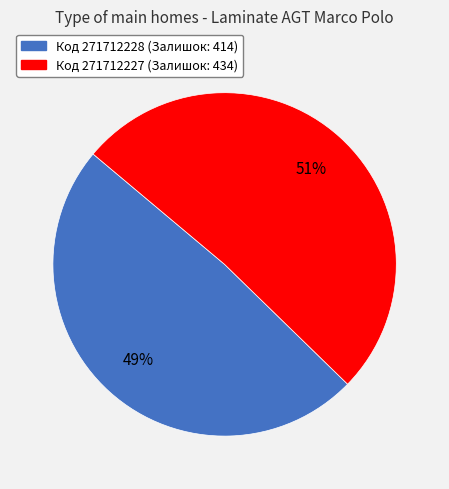

Is there a majority slice in this chart?

Yes